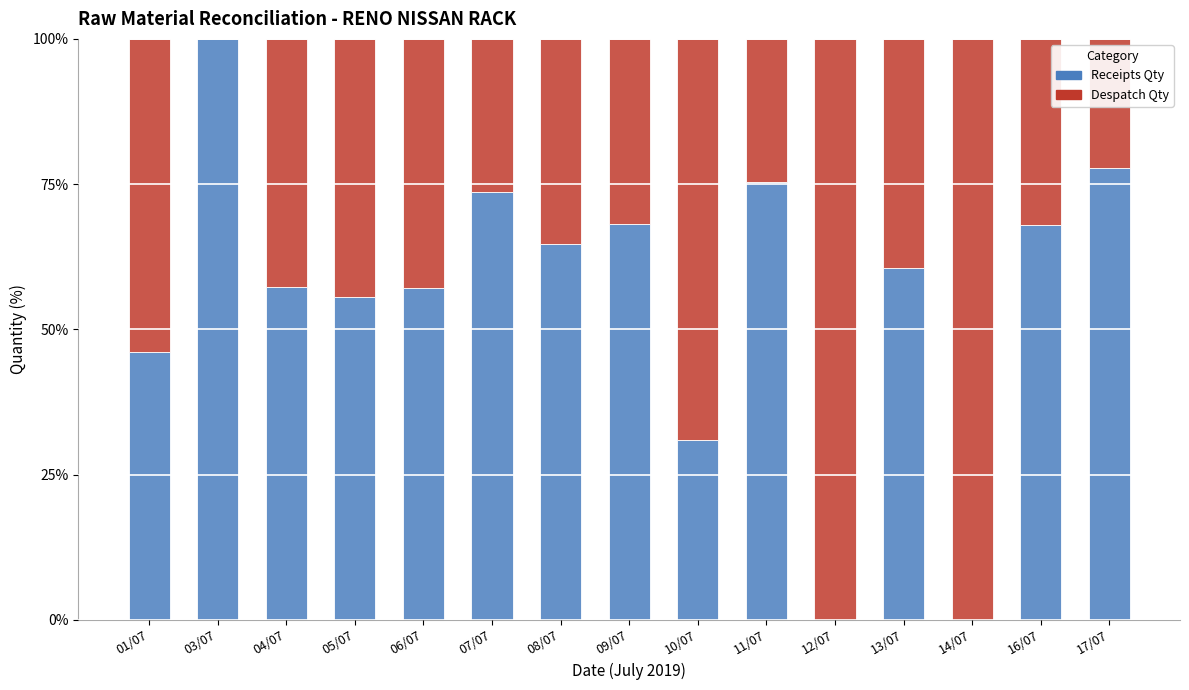

Is it true that Receipts Qty equals 55.6 at 05/07?

True